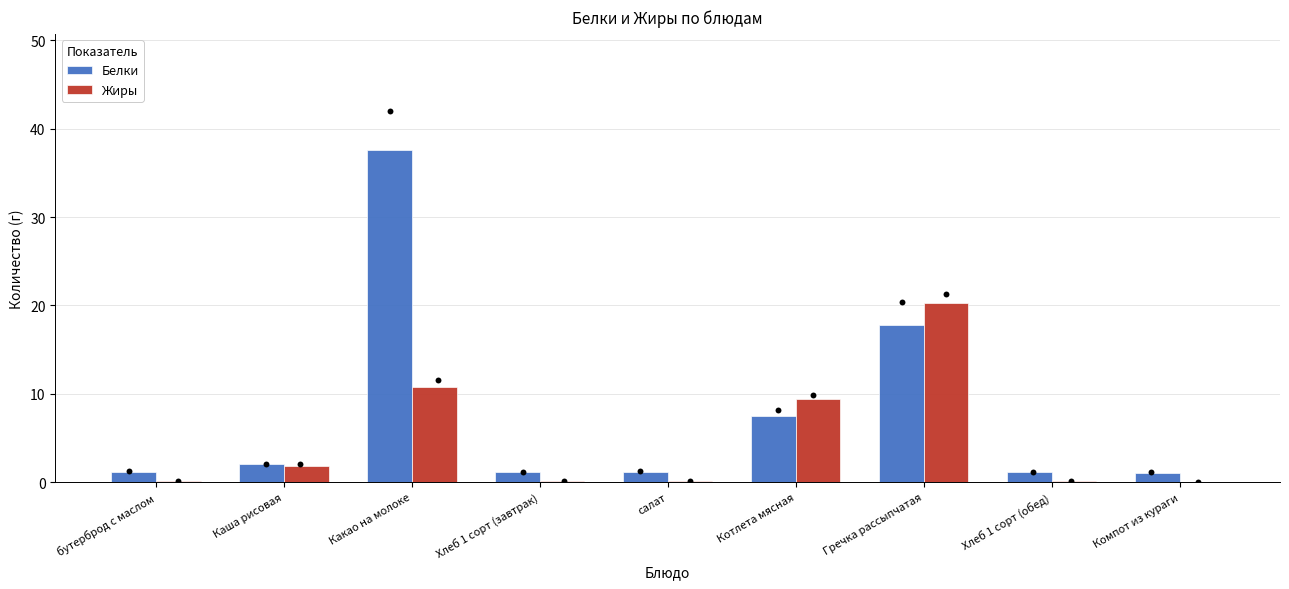

At how many categories does at least one series exceed 15?

2